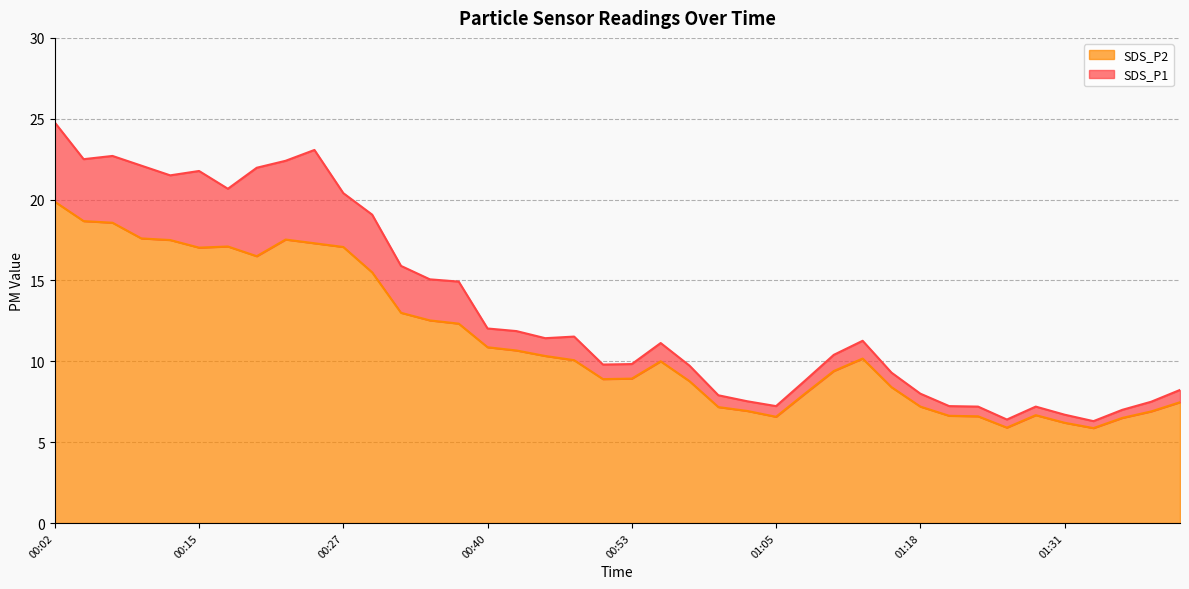

True or false: SDS_P1 and SDS_P2 cross at least once.

False